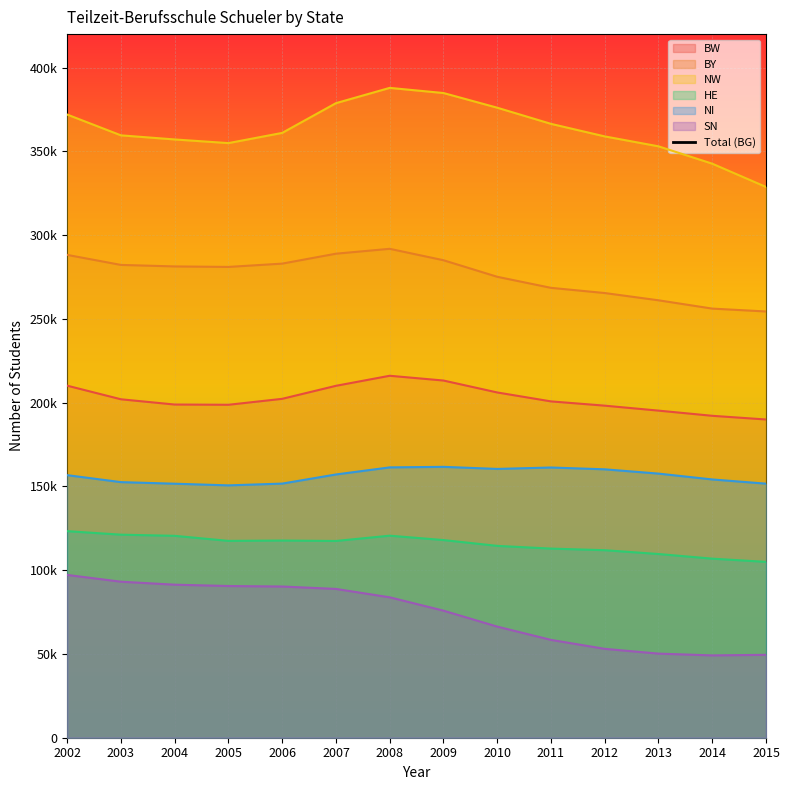

At which category does the data reach its first local peak?

2008